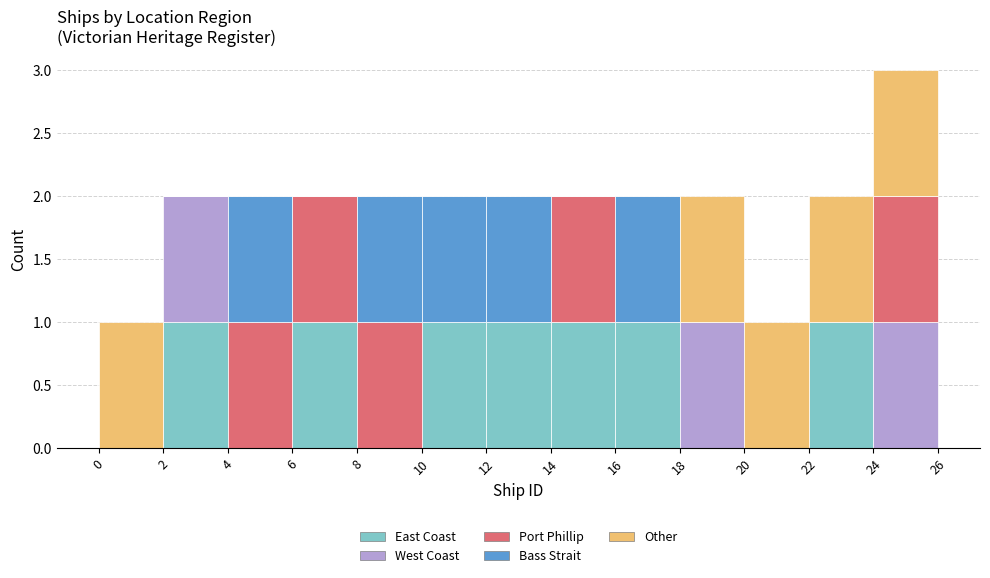

Reading left to right, transcribe this chart: for each stacked bar, give the range it covers on the x-axis and its total height. The values are not printed on the chart, so give them approximately, as read against the axis.

0 to 2: 1
2 to 4: 2
4 to 6: 2
6 to 8: 2
8 to 10: 2
10 to 12: 2
12 to 14: 2
14 to 16: 2
16 to 18: 2
18 to 20: 2
20 to 22: 1
22 to 24: 2
24 to 26: 3